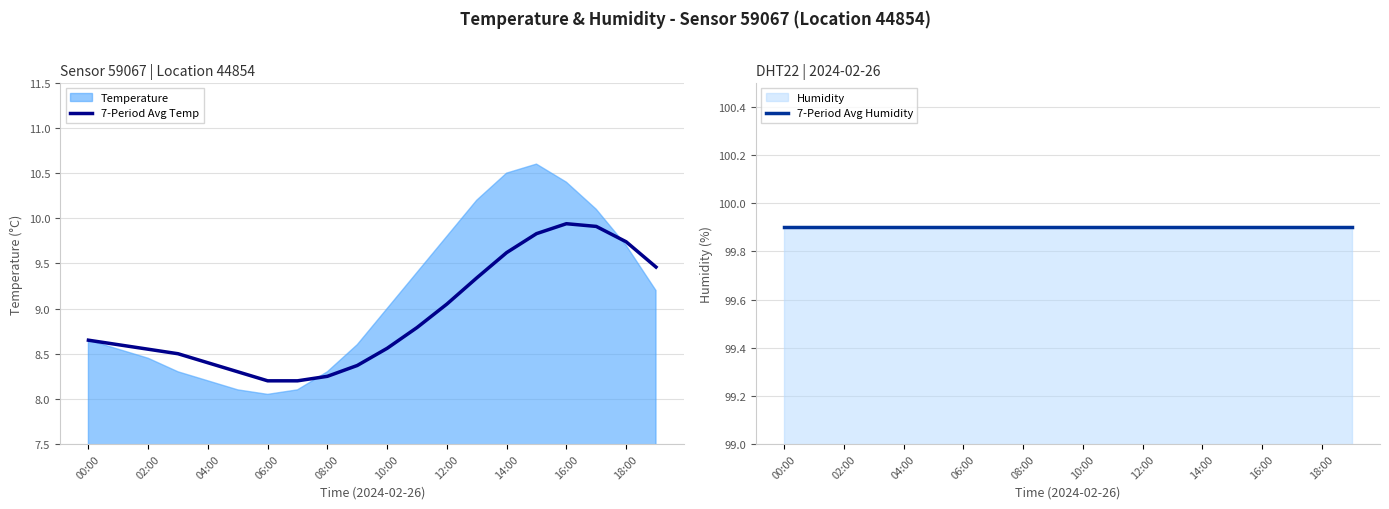

At which label is 7-Period Avg Temp closest to 9?

12:00